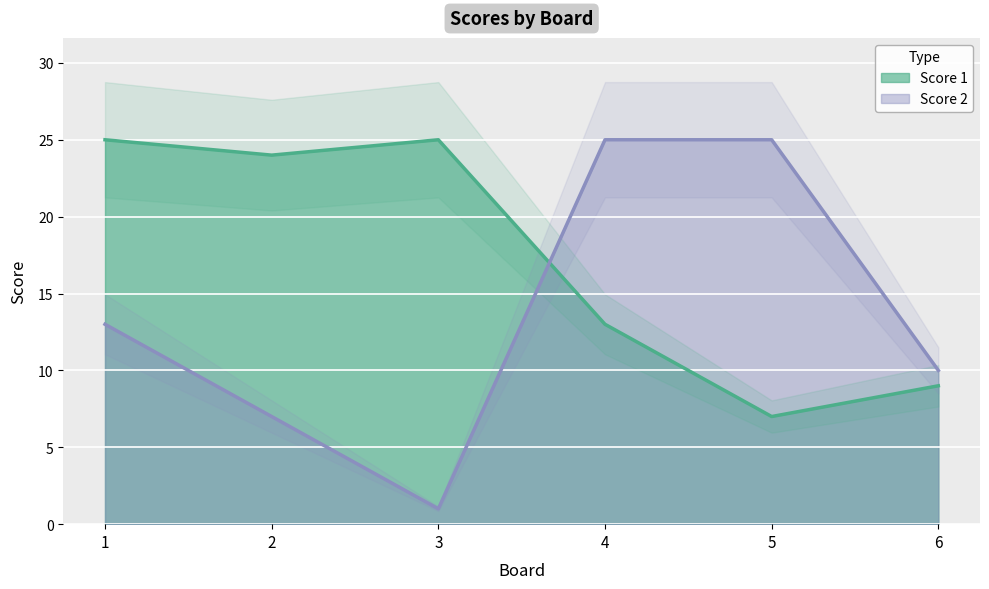

At how many categories does at least one series exceed 12?

5